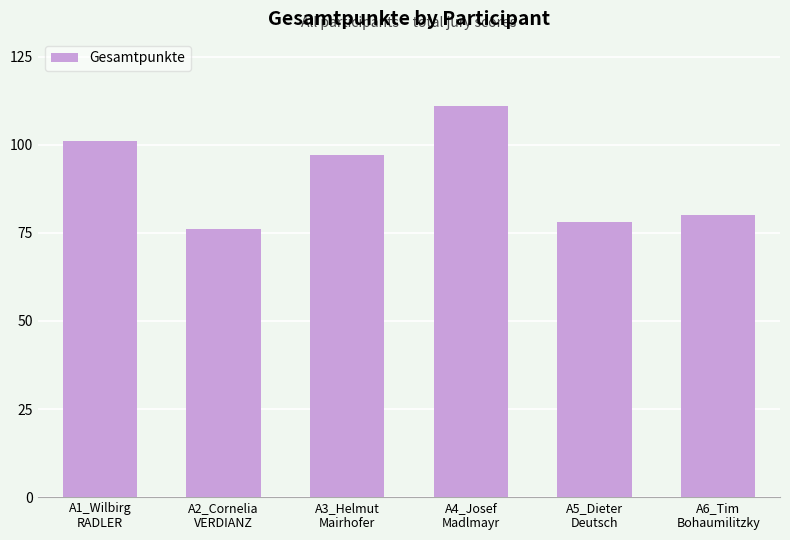

True or false: the data shows 57 at A1_Wilbirg
RADLER.

False